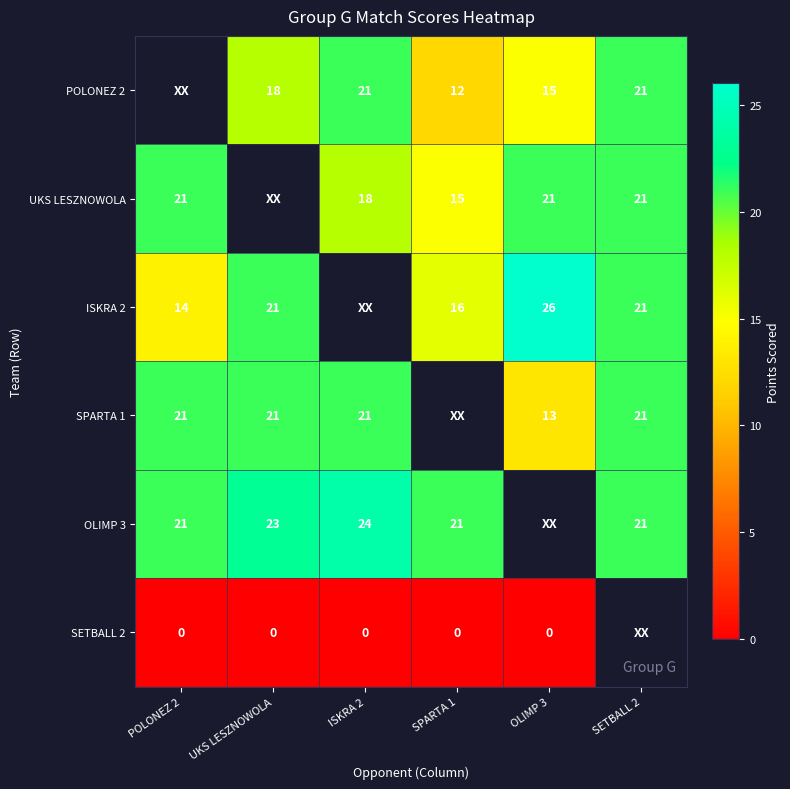

The value of UKS LESZNOWOLA at SPARTA 1 is 25. True or false?

False